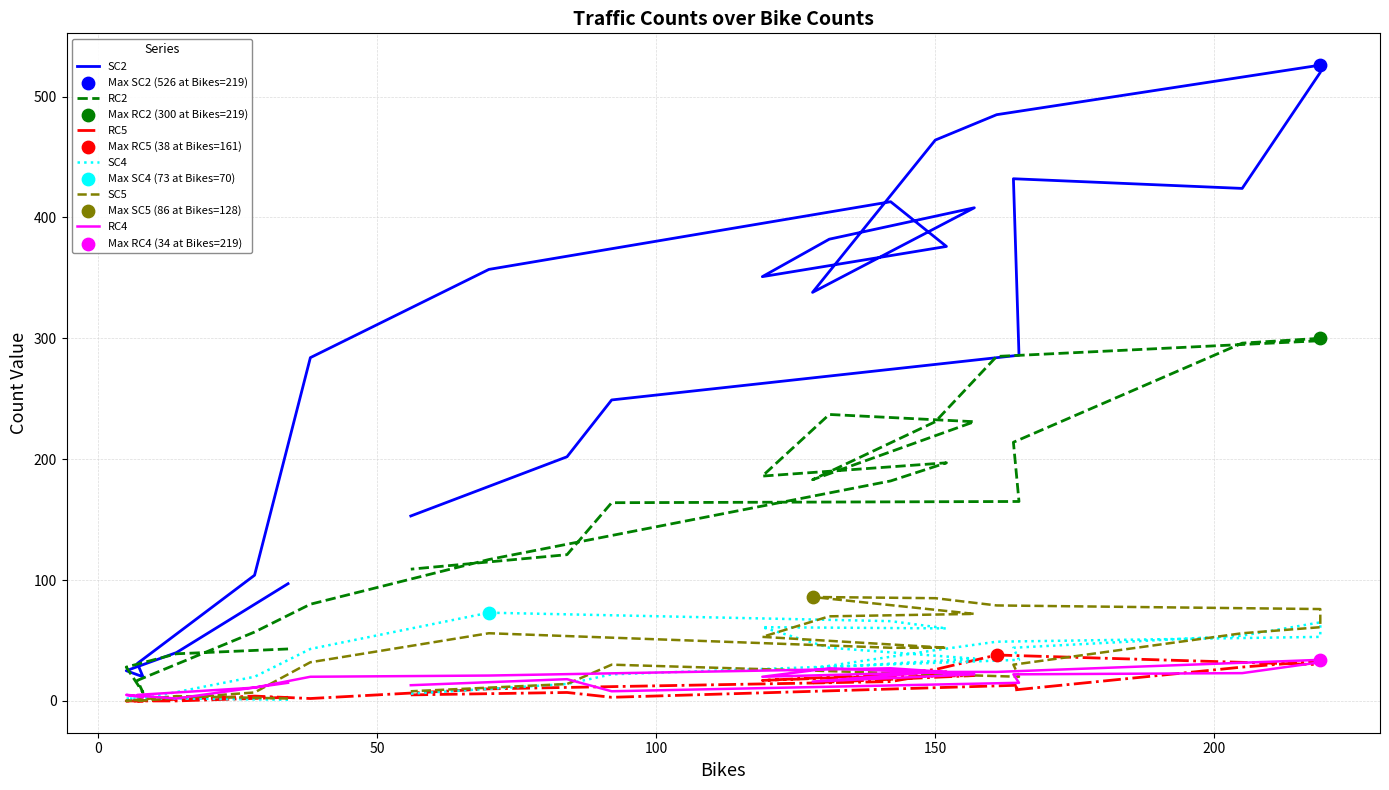

Which series contains the highest Y value?

SC2